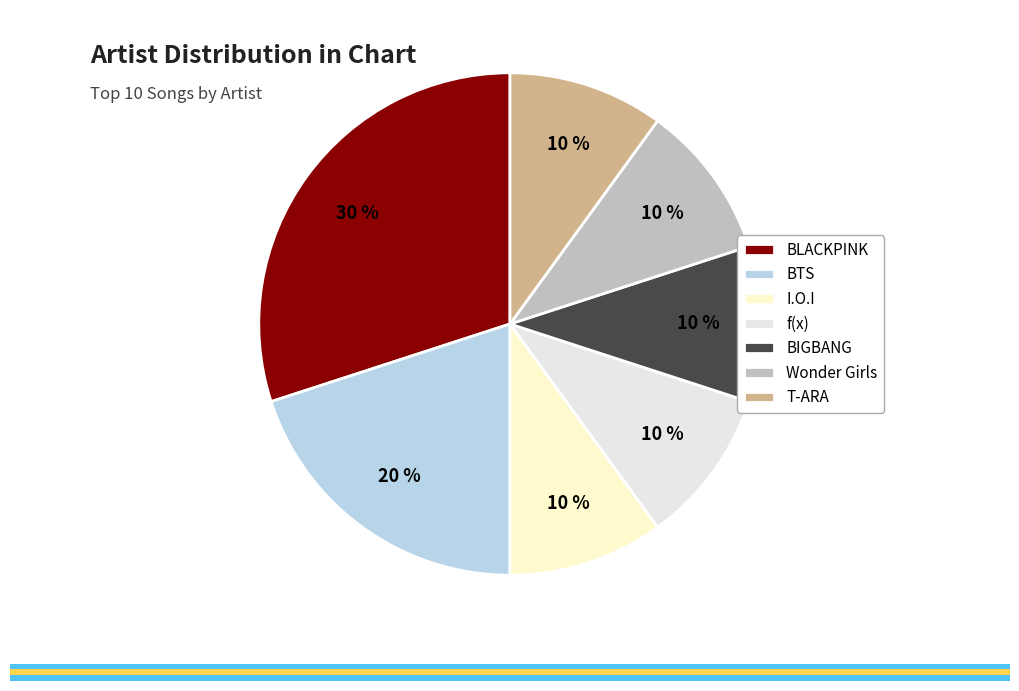

To the nearest percent, what percentage of the pie is BIGBANG?

10%